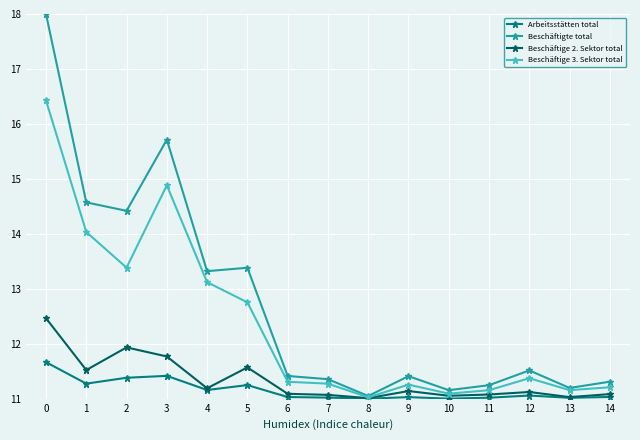

Read the Arbeitsstätten total value at 13.

11.0